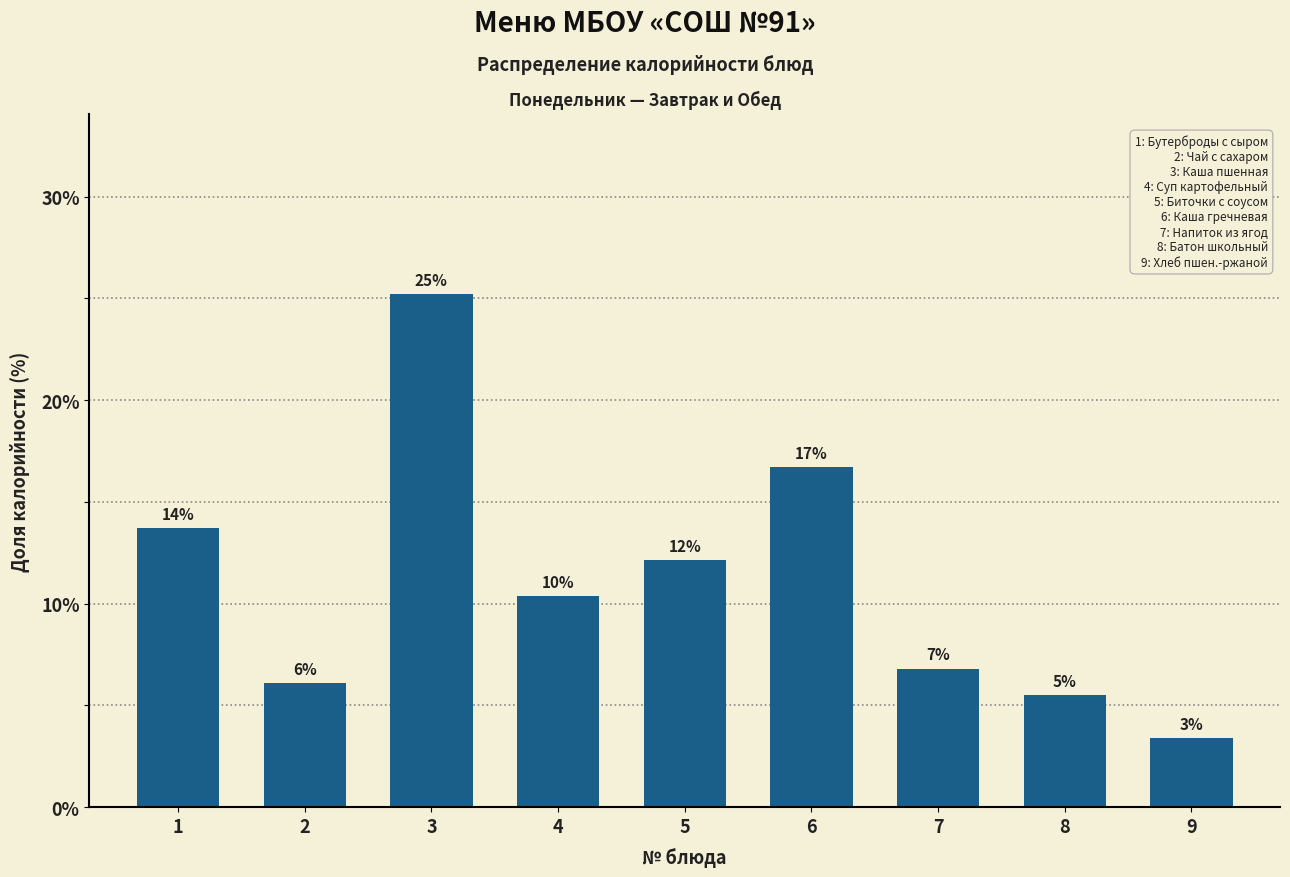

Does the chart contain any negative values?

No